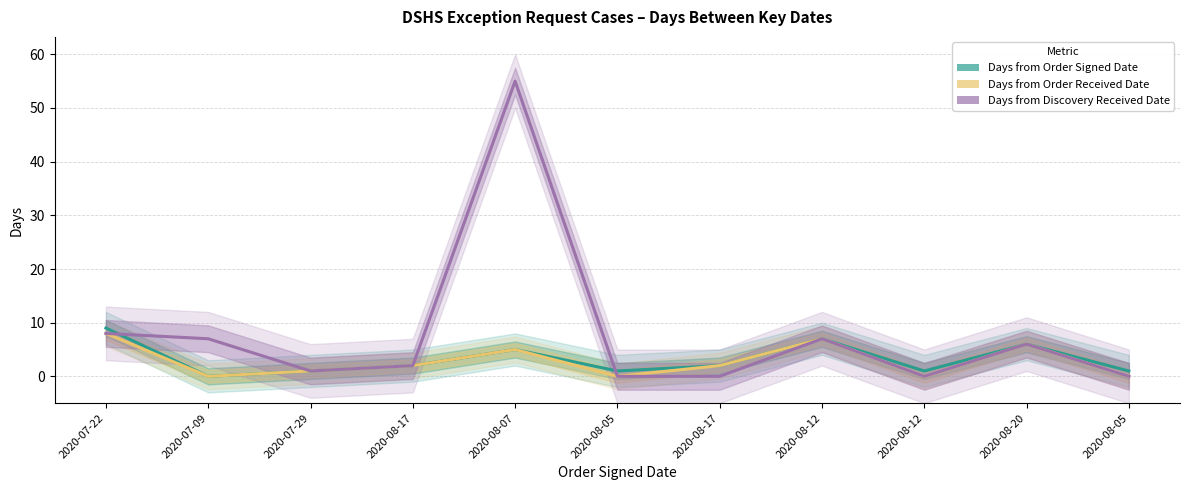

Is it true that Days from Order Signed Date equals 8 at 2020-08-07?

False